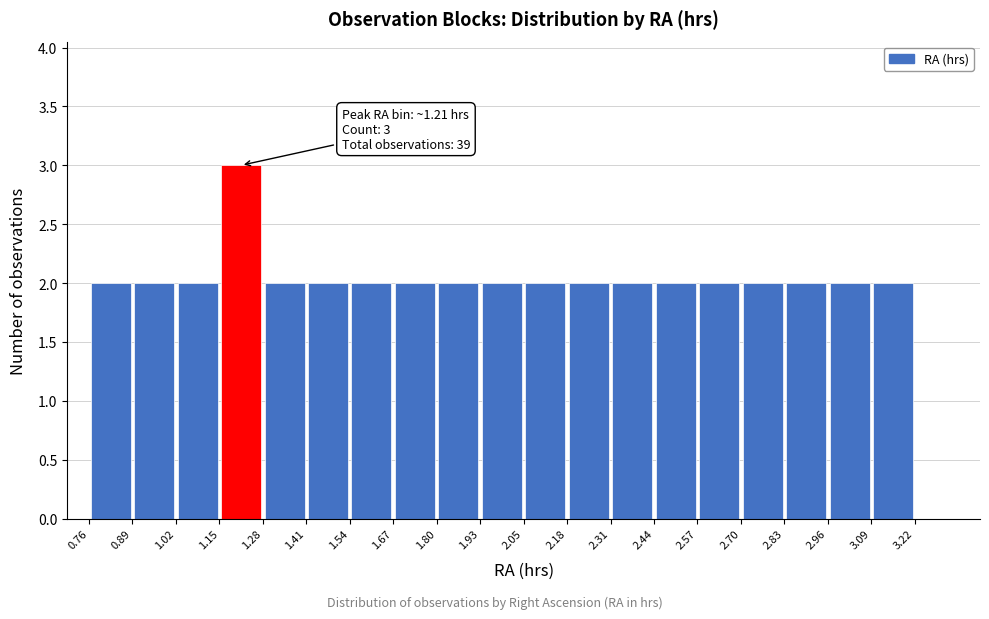

Over which range of the x-axis is the bar tallest?

1.14 to 1.28